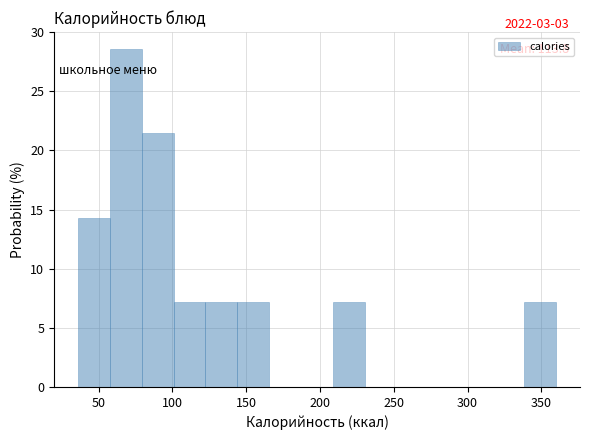

Over which range of the x-axis is the bar tallest?

60 to 80